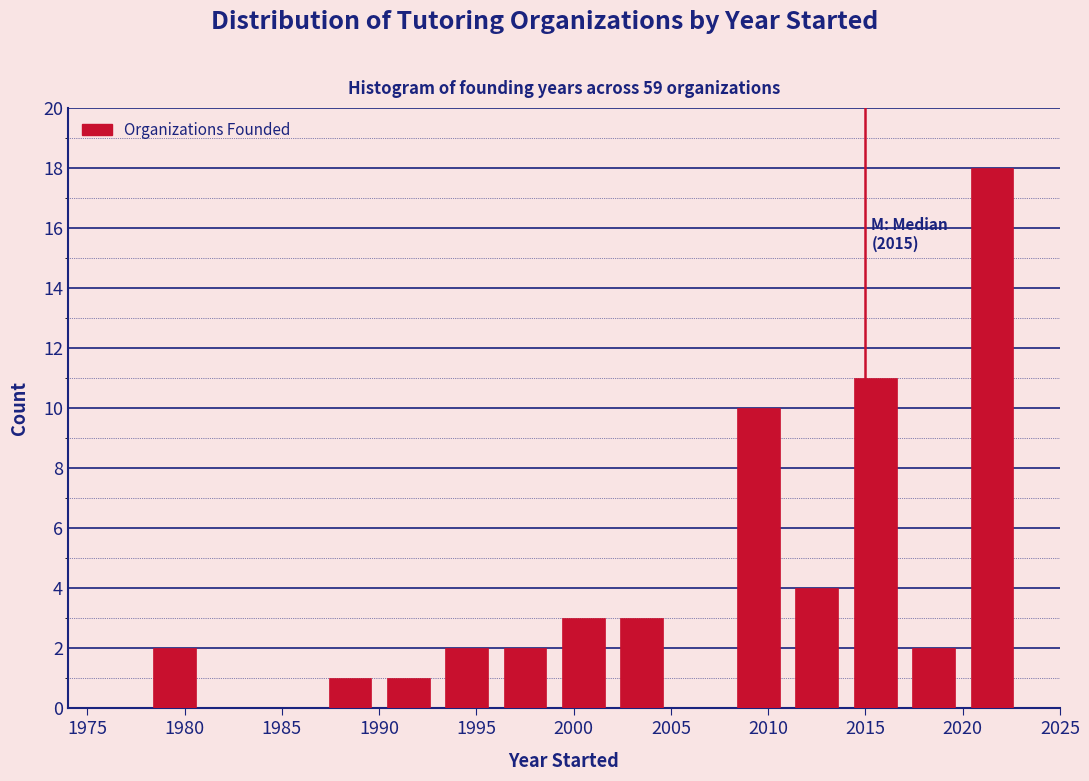

Which range on the x-axis has the tallest bar?

2020 to 2023